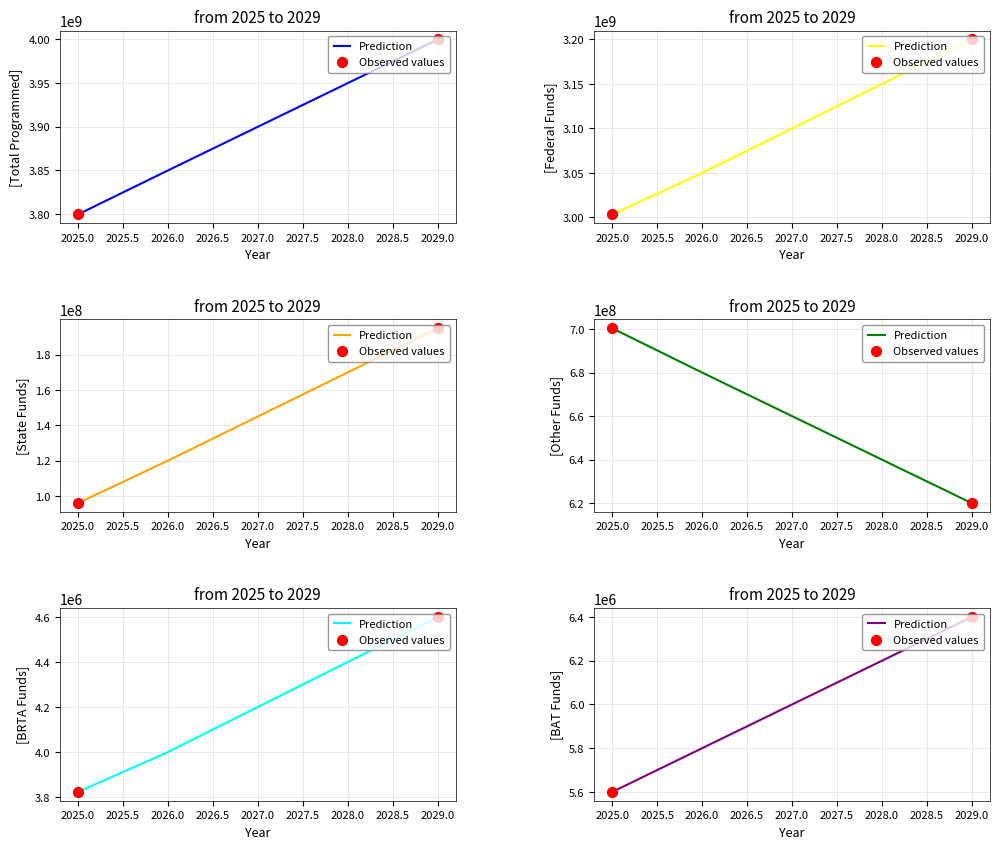

Which series has the widest spread of Y values?

Total Programmed Funds